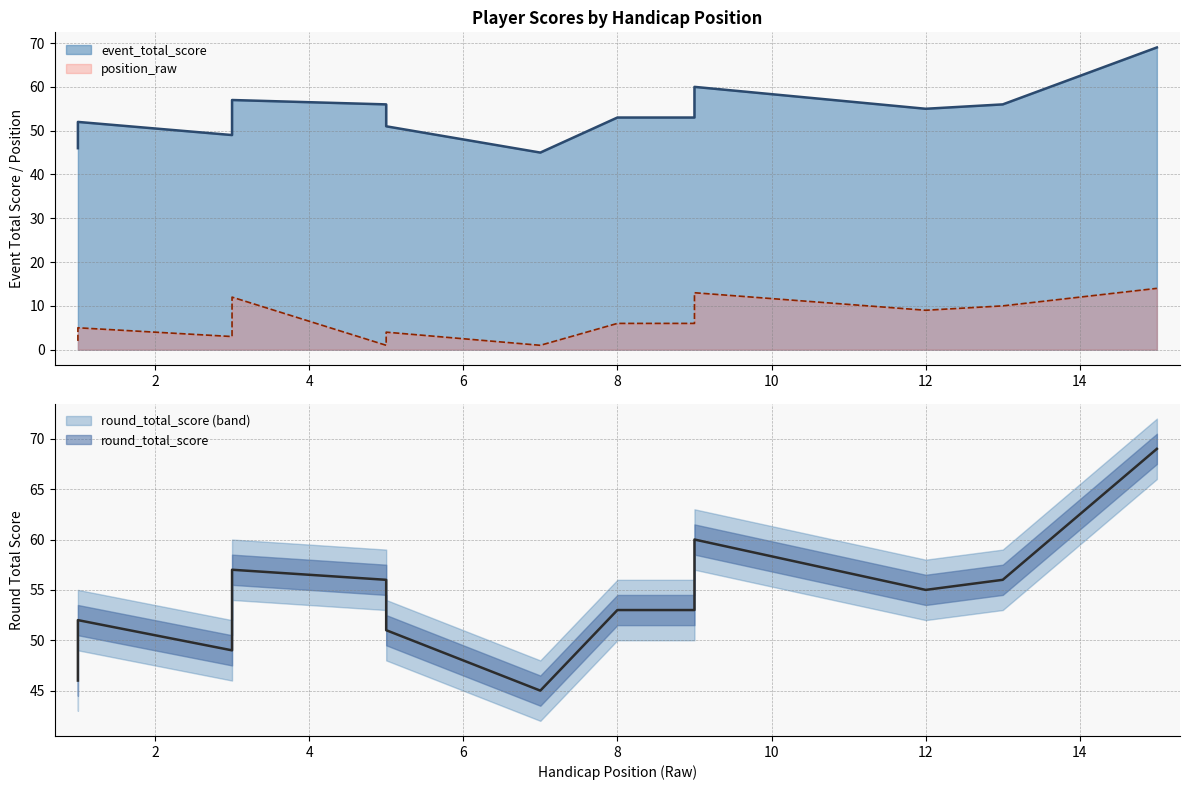

What are all the series names shown in the legend?

position_raw, event_total_score, round_total_score